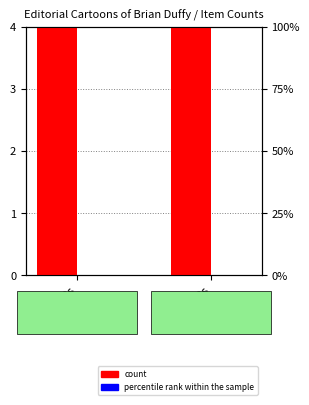

Between 1980s and 1990s, which is larger?

1980s